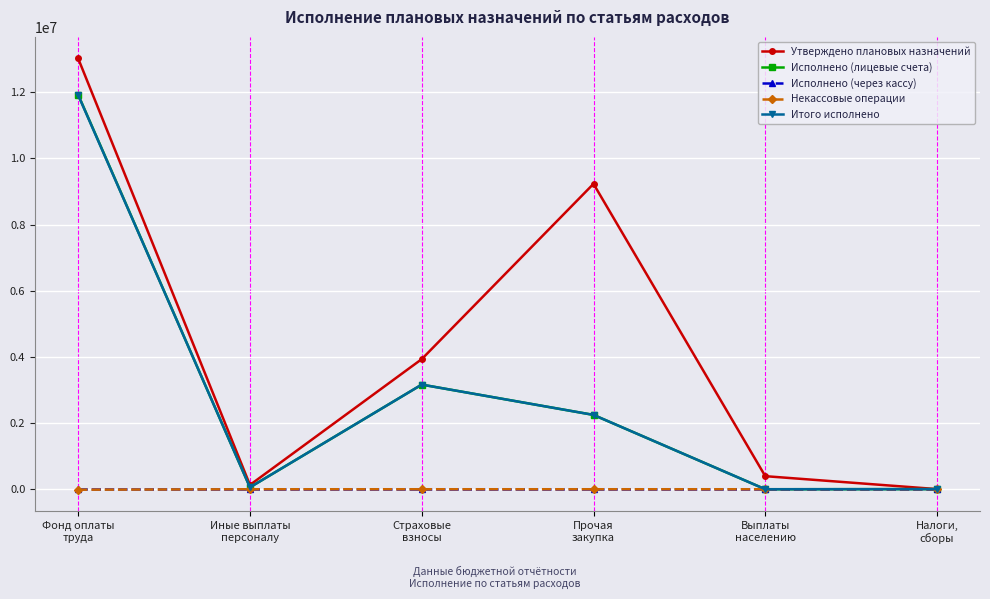

Is it true that Итого исполнено equals 11913876.5 at Фонд оплаты
труда?

True